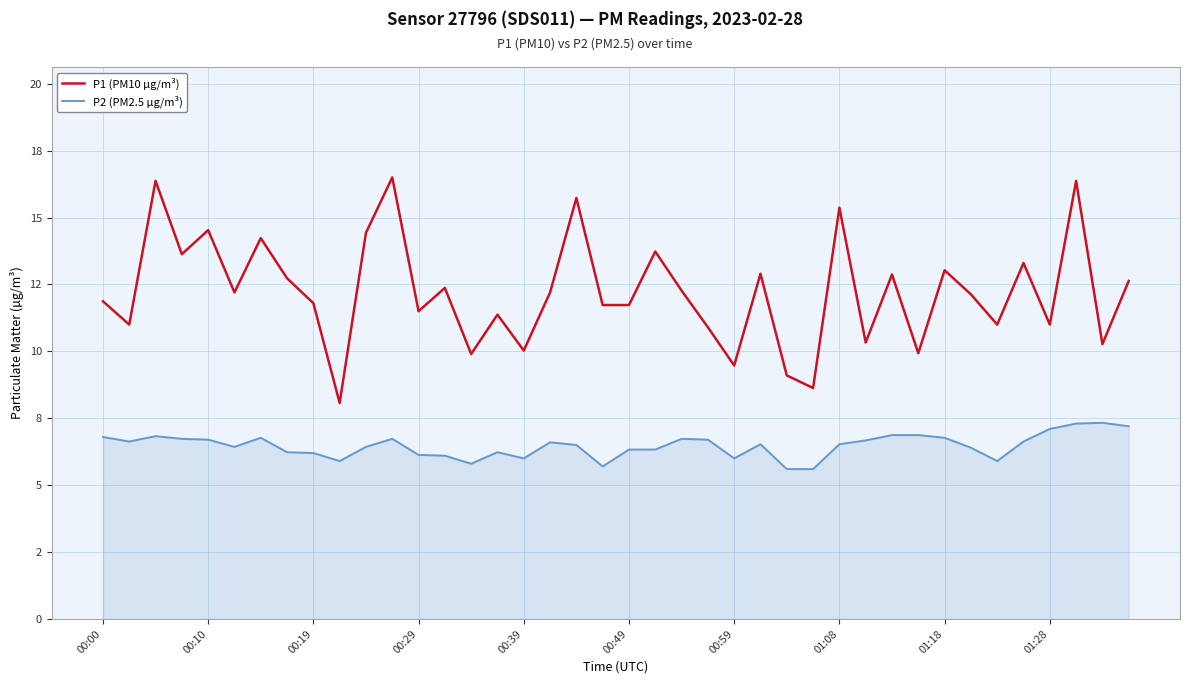

What are all the series names shown in the legend?

P1 (PM10 µg/m³), P2 (PM2.5 µg/m³)